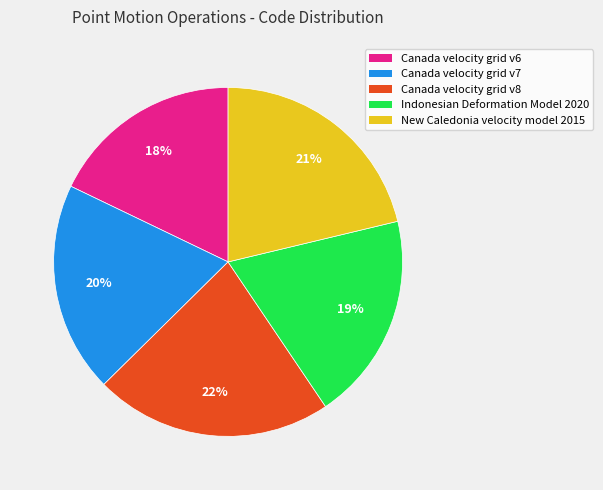

Count the number of slices in the pie.

5